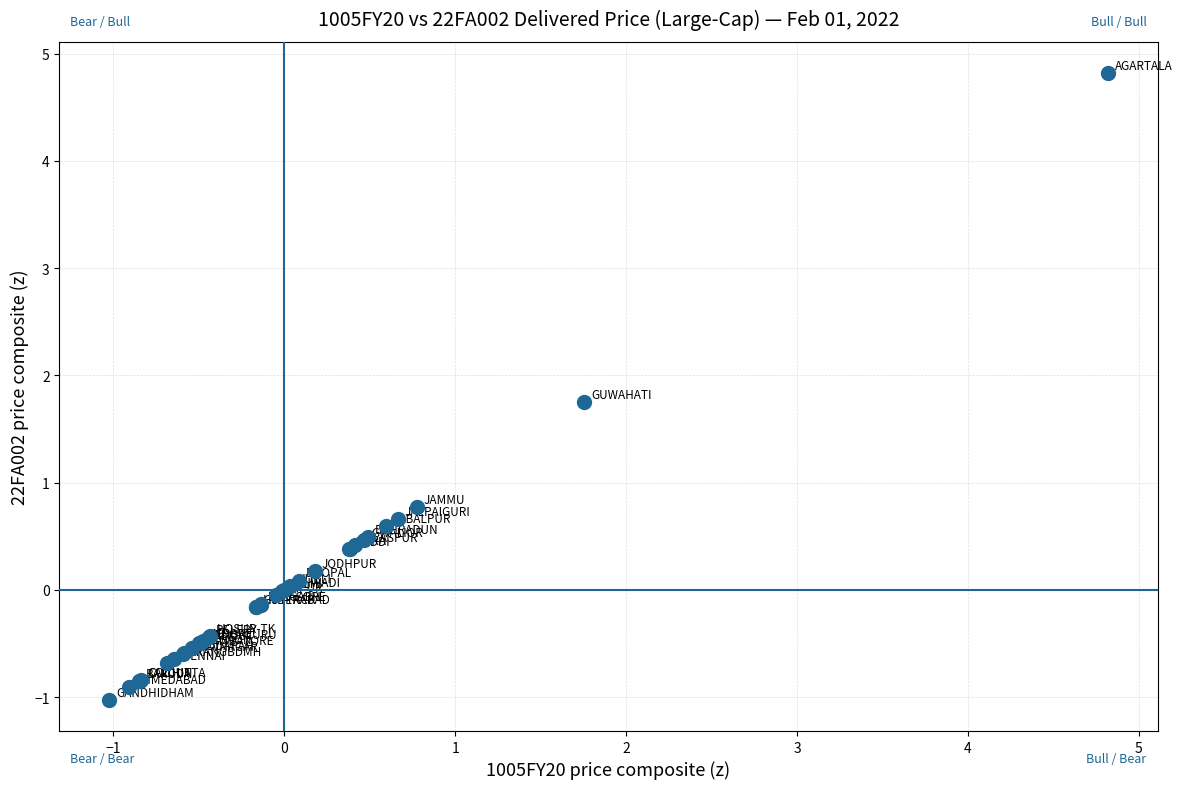

What Y value in the scatter plot is closest to 1?

0.8